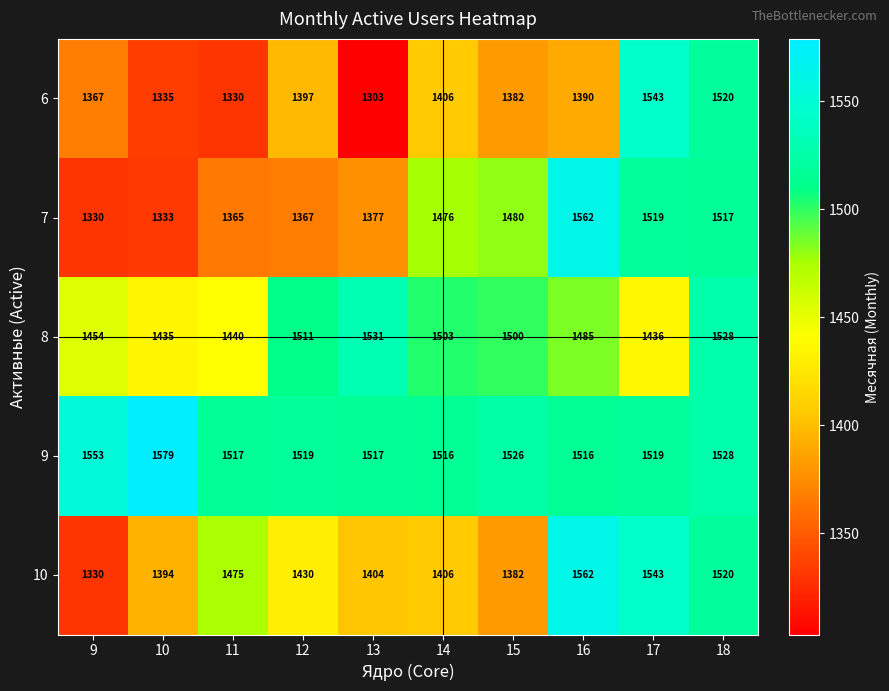

Which label corresponds to the smallest value in the chart?

13